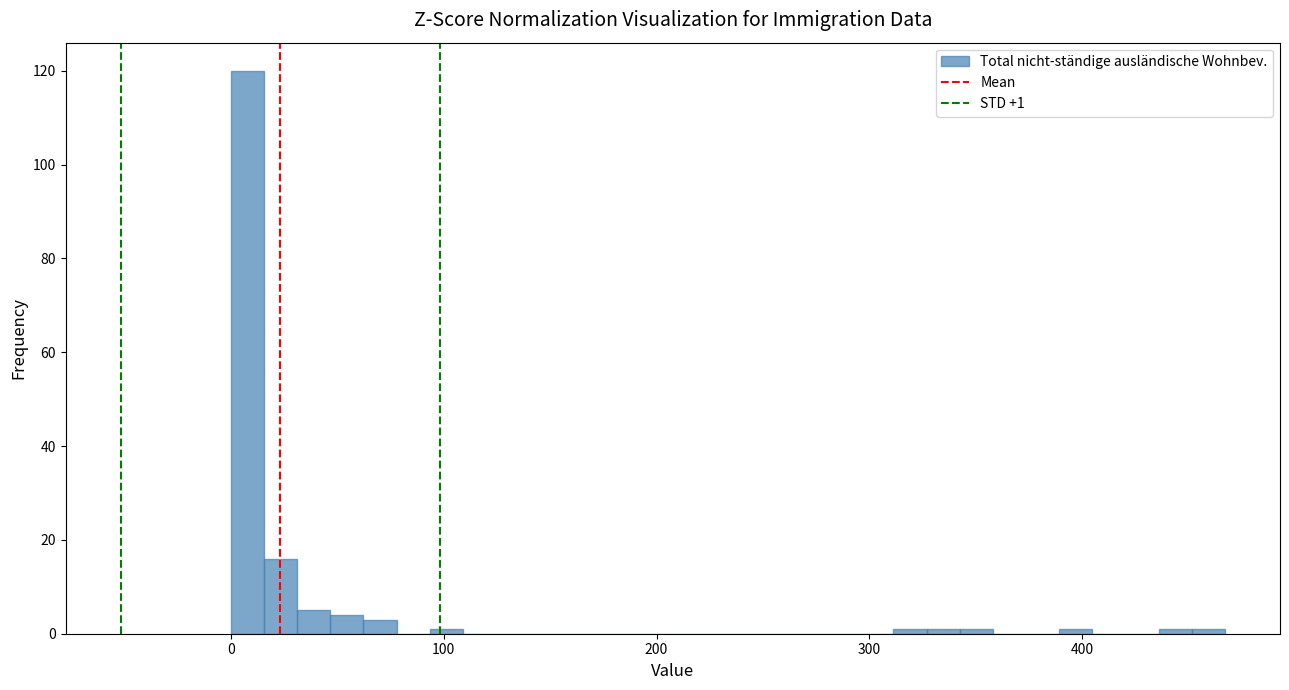

Around what value on the x-axis is the tallest bar? Give the approximate position of its centre, as read against the axis.

10